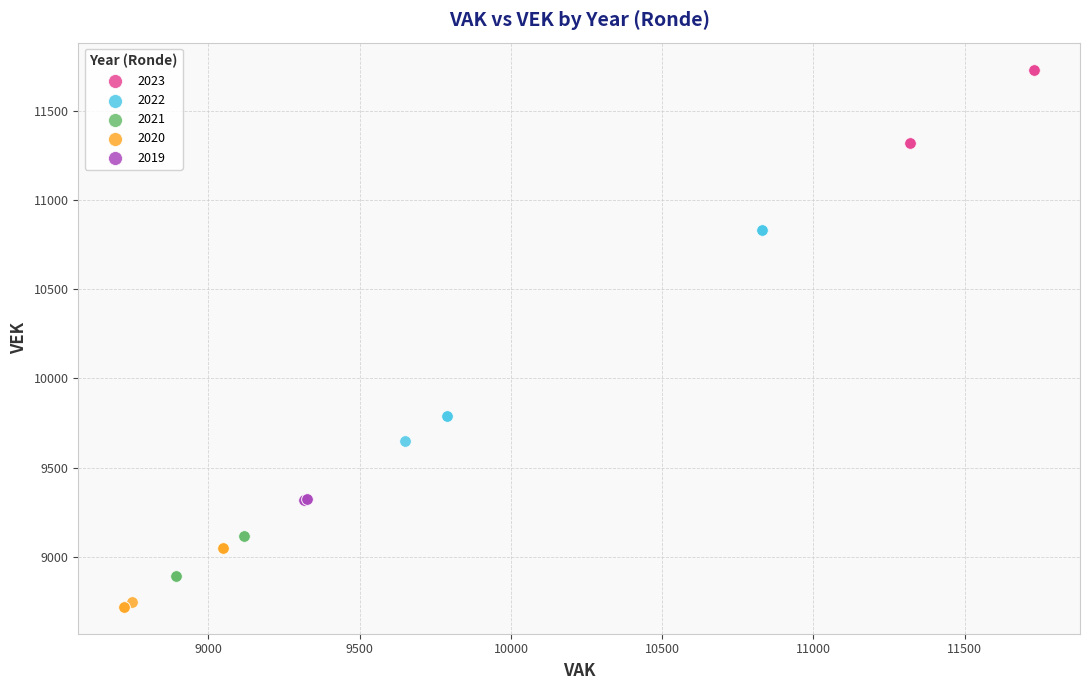

Which series contains the lowest Y value?

2020